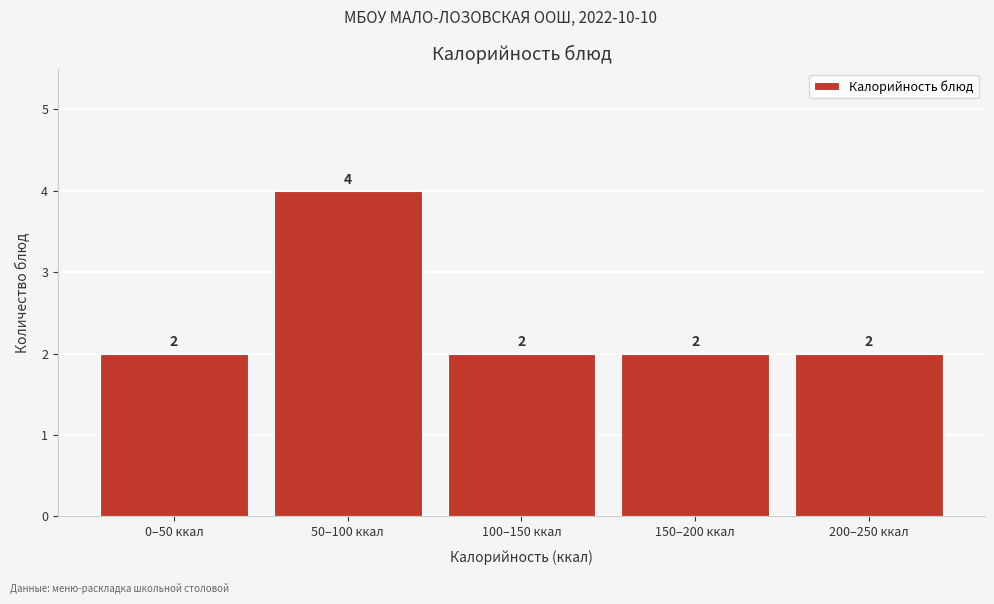

Reading right to left, what are all the values shown in this chart?

200–250 ккал=2	150–200 ккал=2	100–150 ккал=2	50–100 ккал=4	0–50 ккал=2